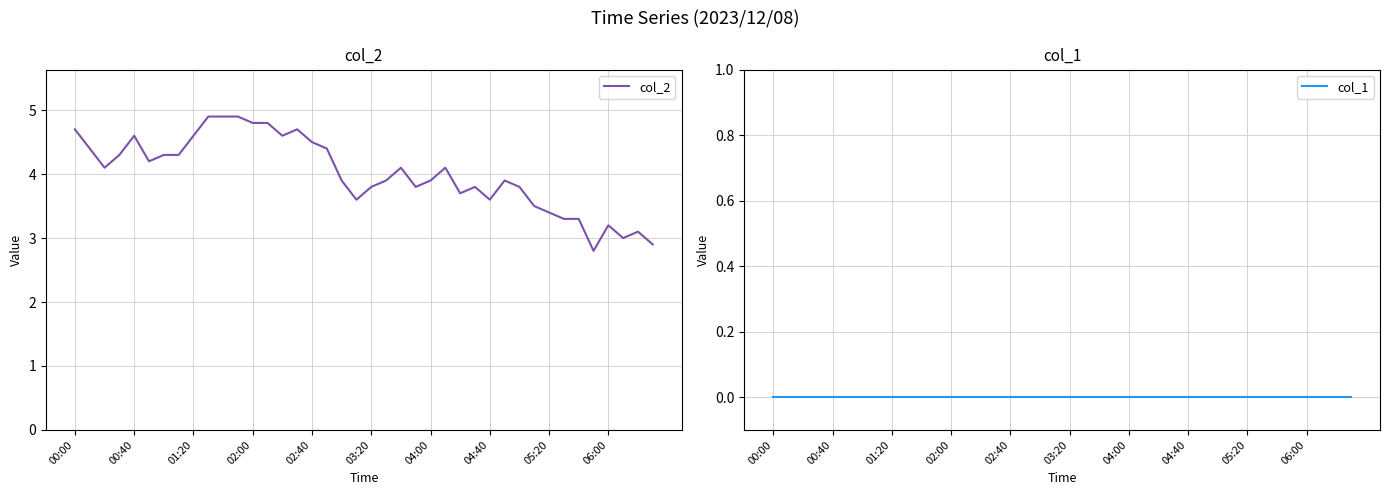

What is the difference between the highest and lowest values at 00:00?

4.7